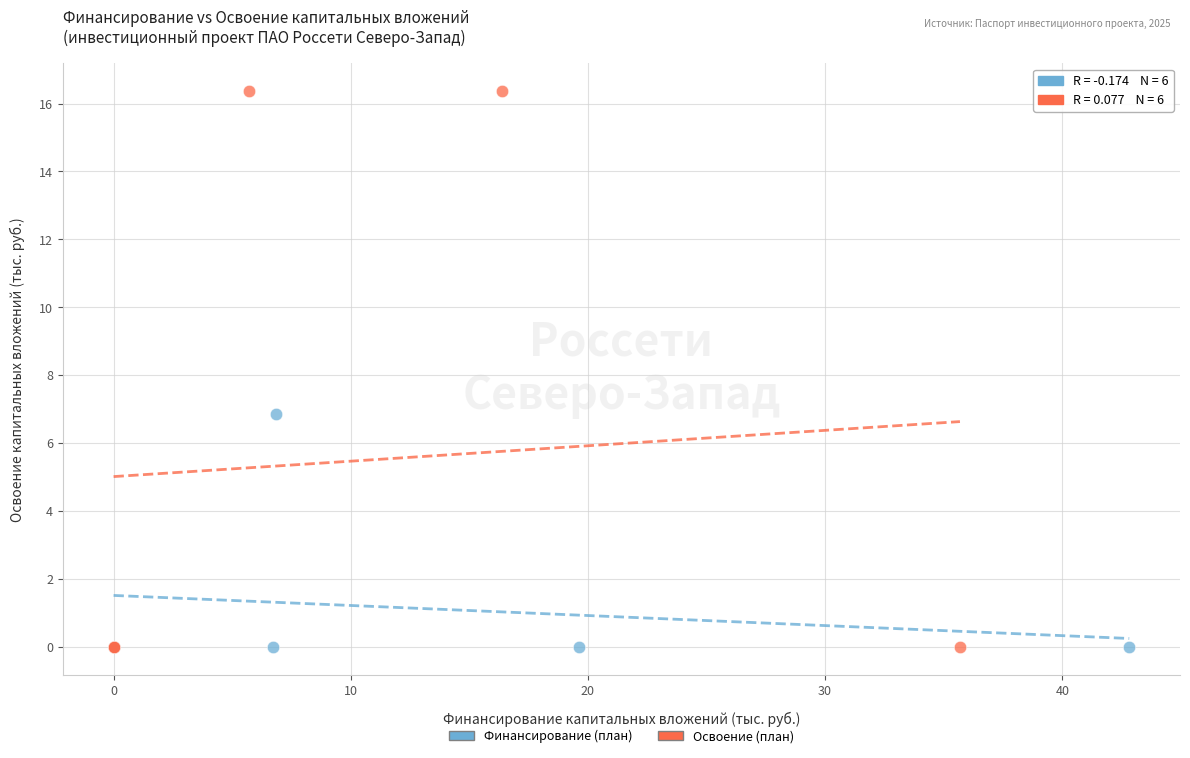

Which series contains the highest Y value?

Освоение (план)